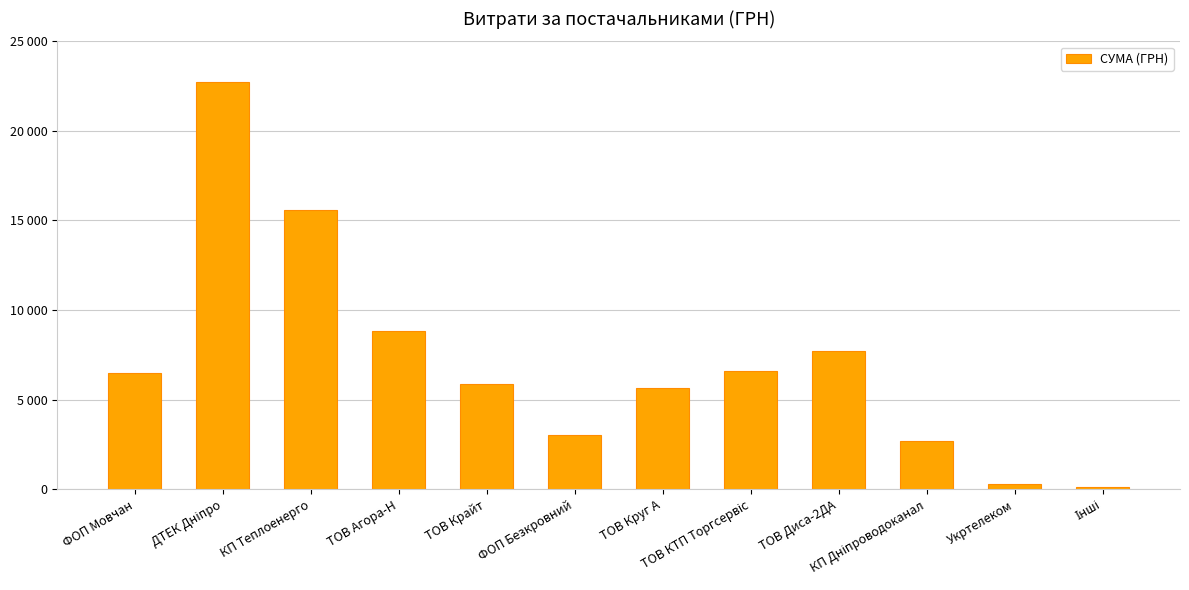

At which label does the data first exceed 6472?

ФОП Мовчан